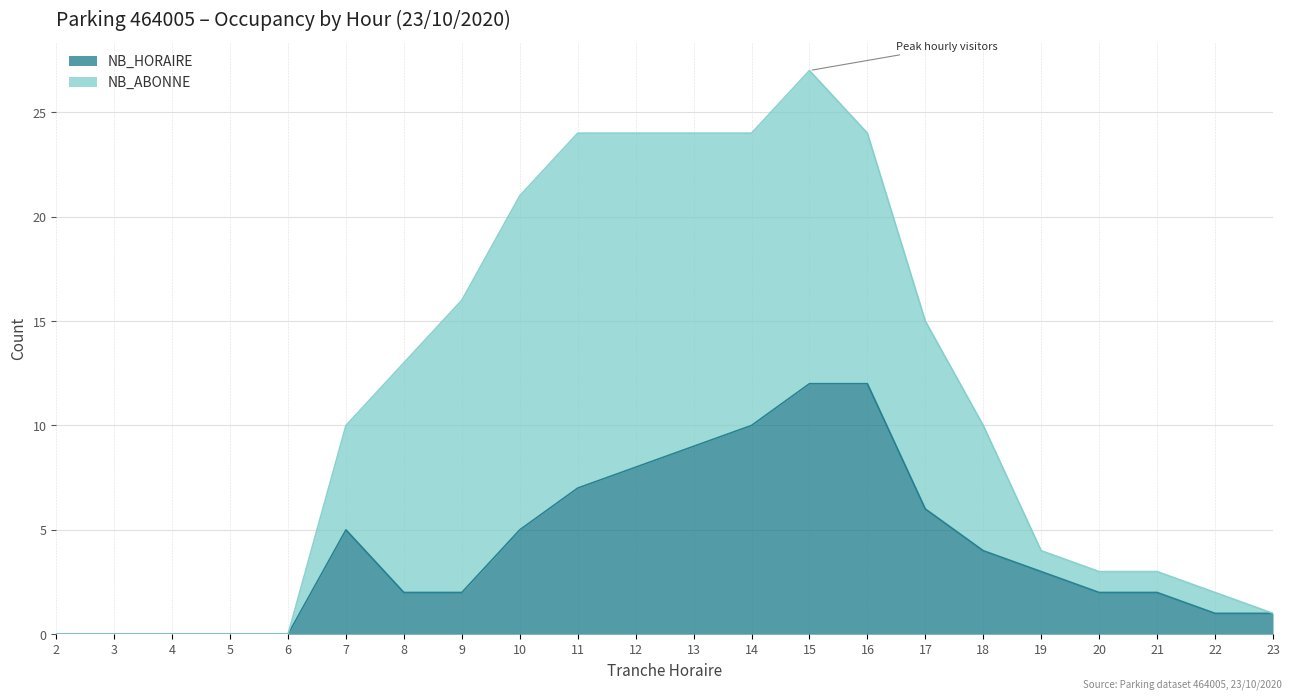

What is the difference between the second highest and minimum values?

12